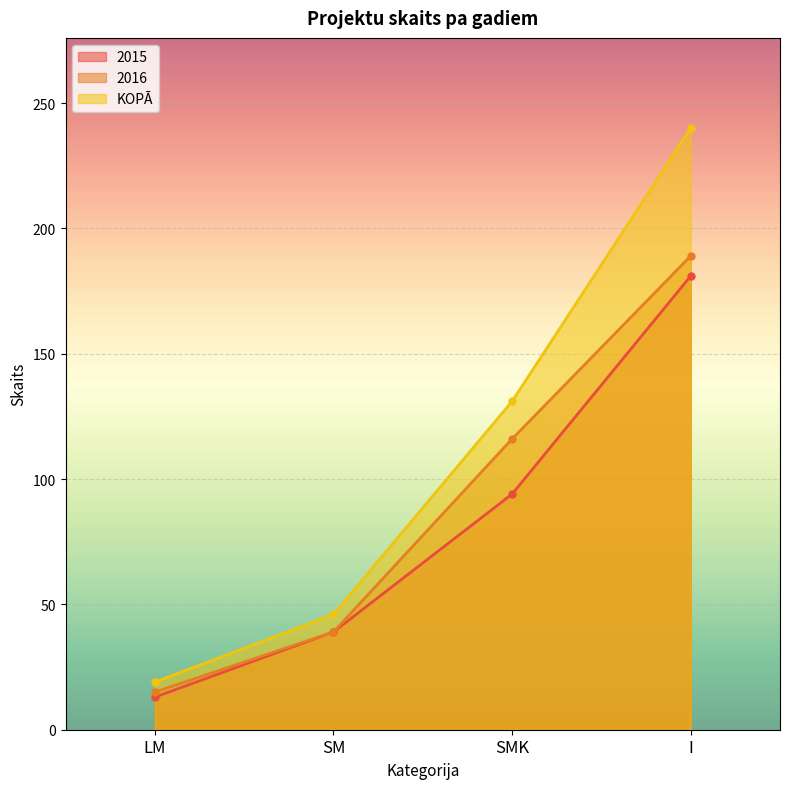

True or false: 2015 has a value of 113 at I.

False